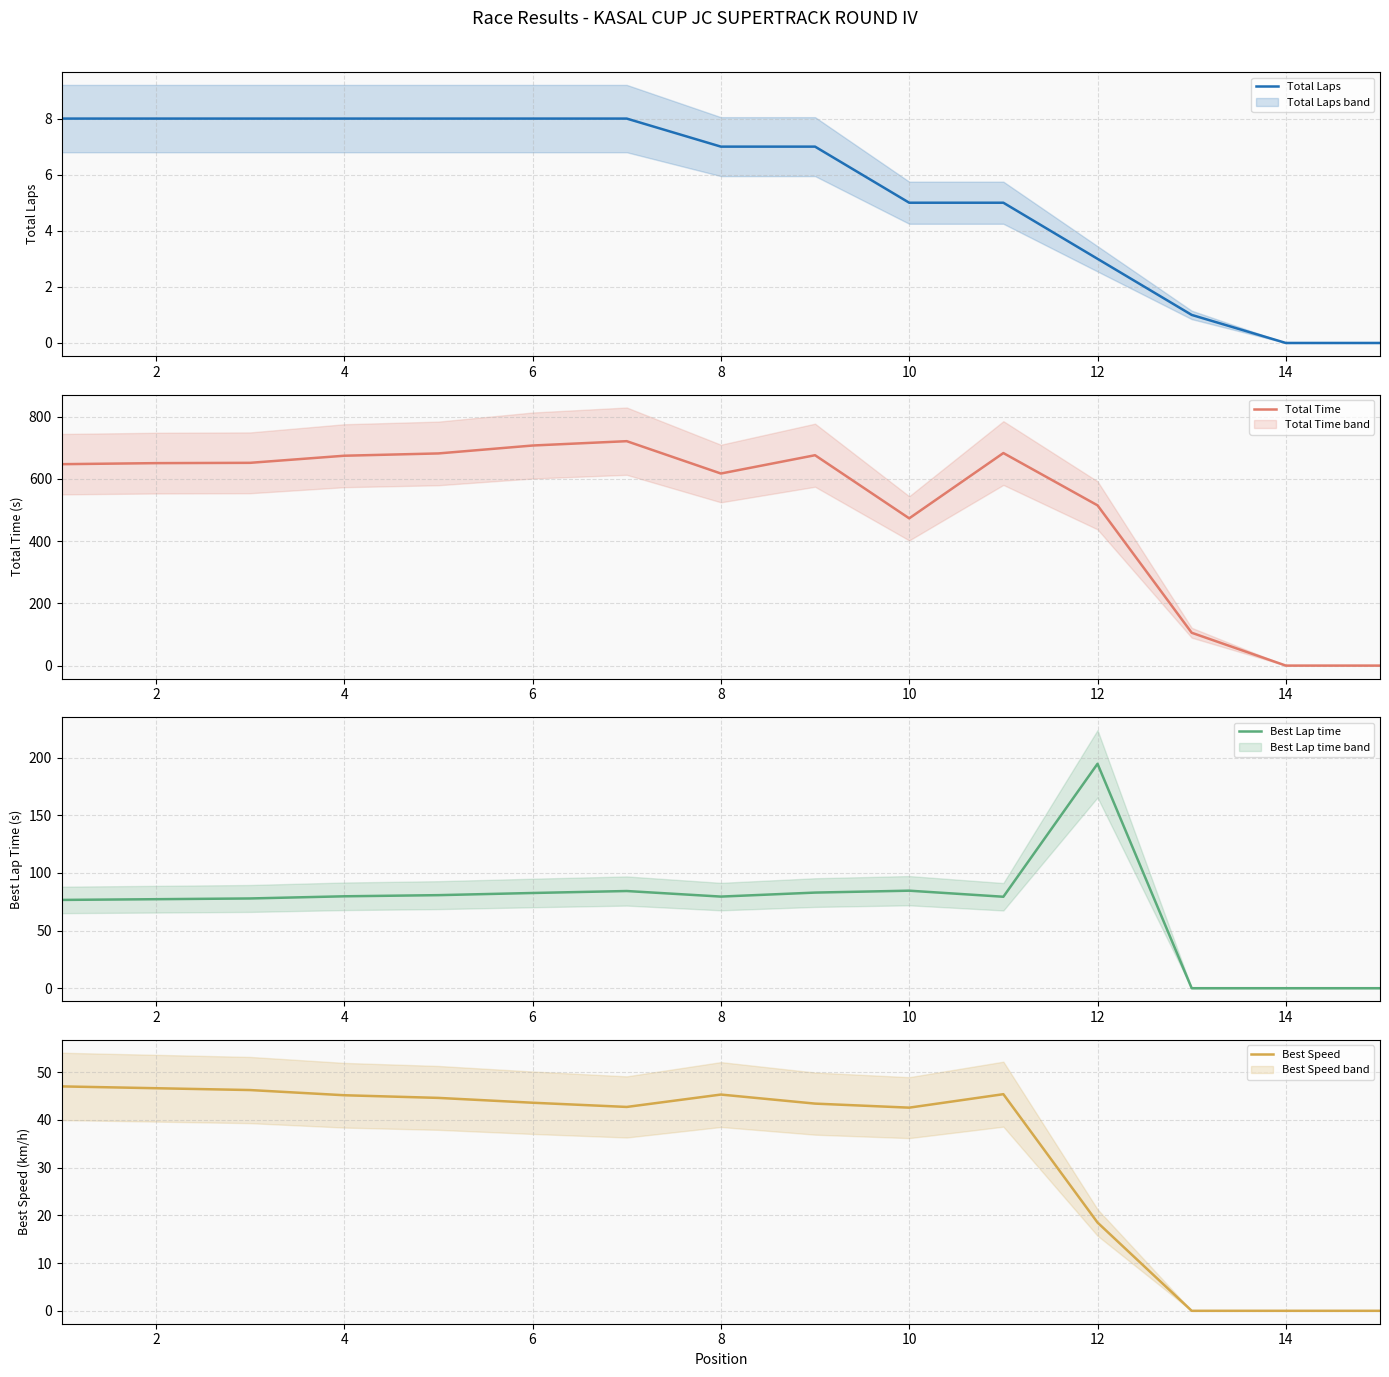

Which series has the largest total across all categories?

Total Time